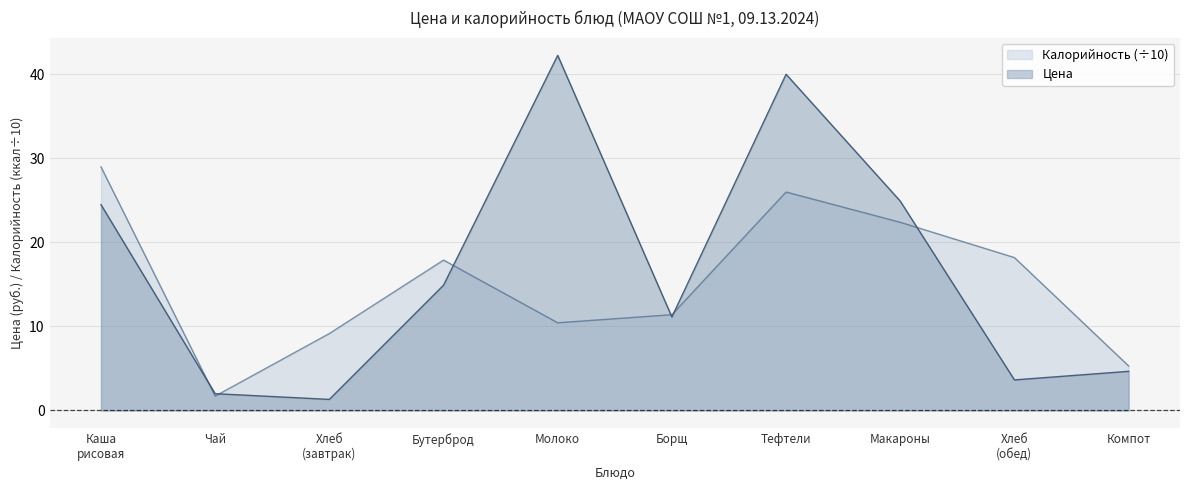

Which series changed the most between Бутерброд and Молоко?

Цена